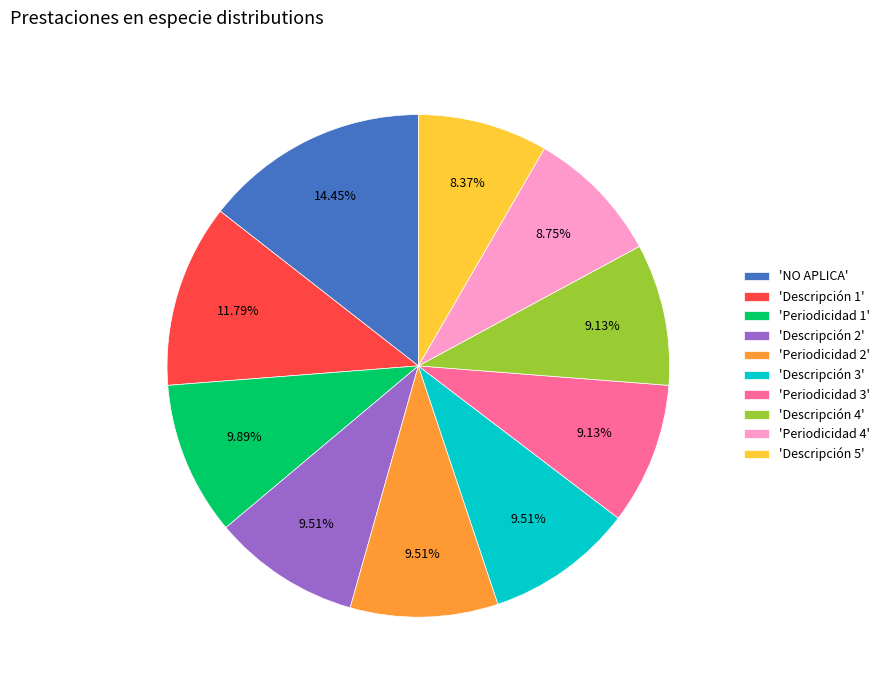

Combined, do 'Descripción 3' and 'Periodicidad 1' account for over 50%?

No